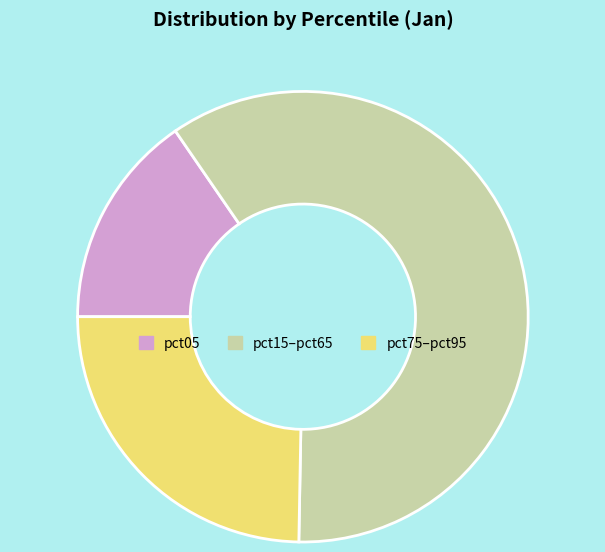

The pct05 slice represents 15% of the pie. True or false?

True